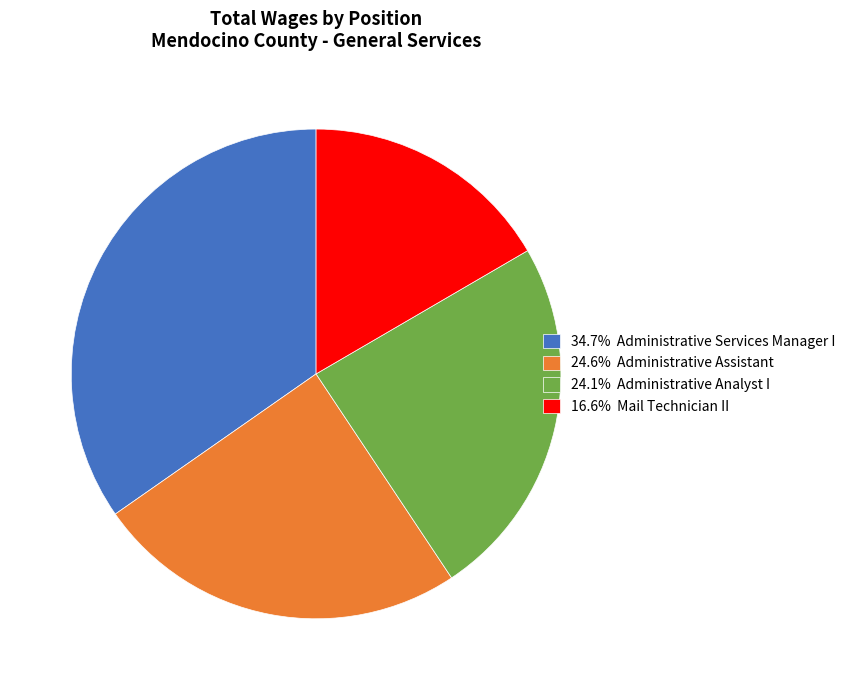

Combined, do 24.6% Administrative Assistant and 16.6% Mail Technician II account for over 50%?

No